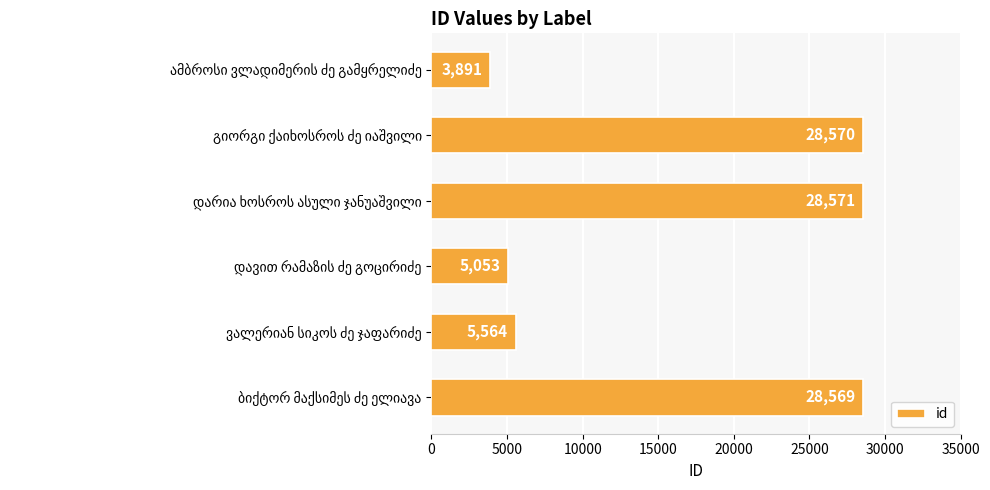

What is the sum of all values?

100218